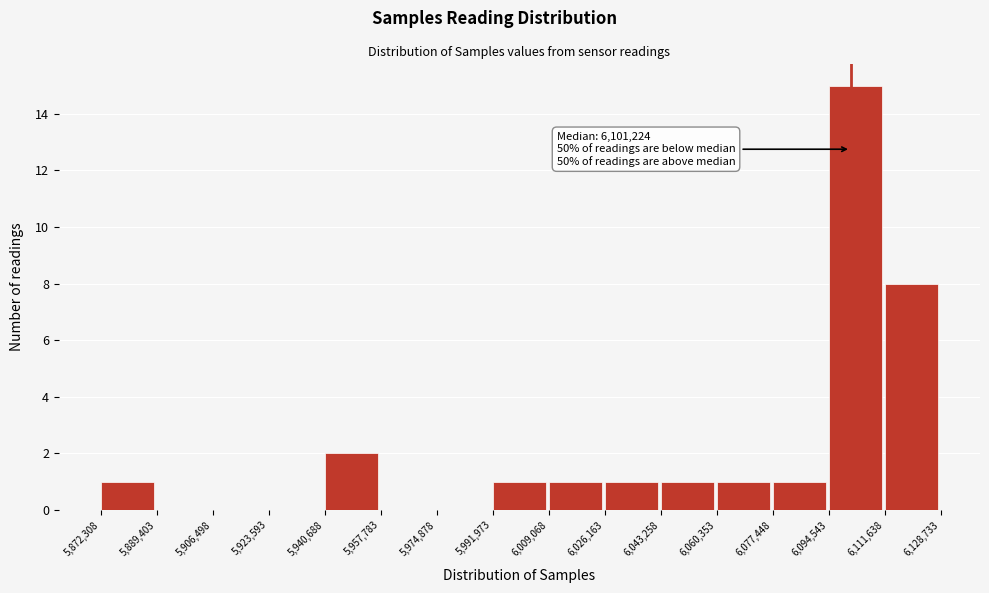

Over which range of the x-axis is the bar tallest?

6,094,543 to 6,111,638